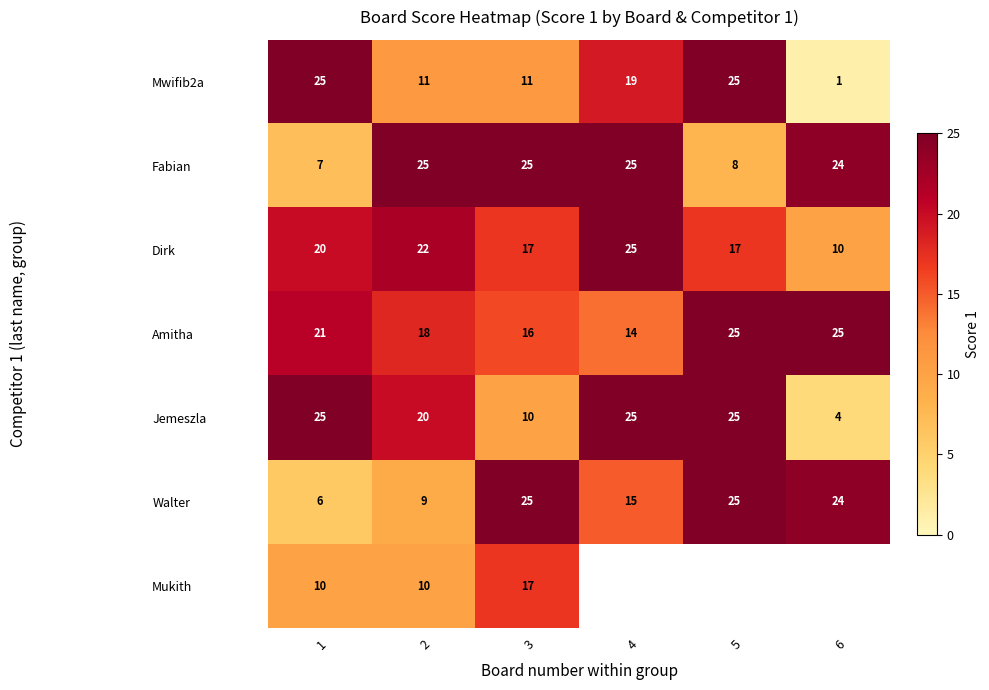

What is the highest value of the Mwifib2a series?

25